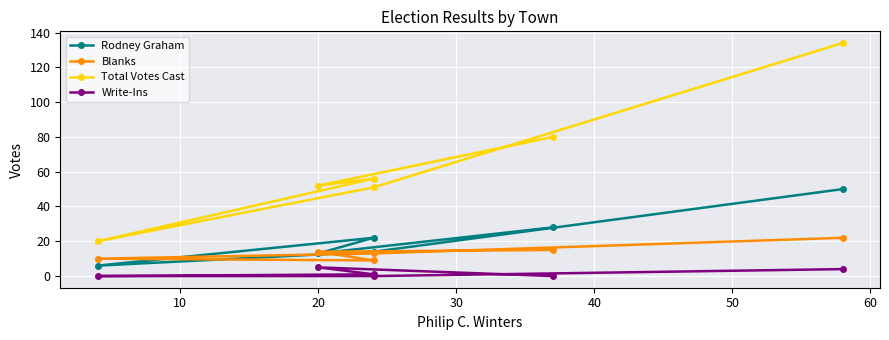

What is the value of the Rodney Graham point at the 3rd from the left?

22